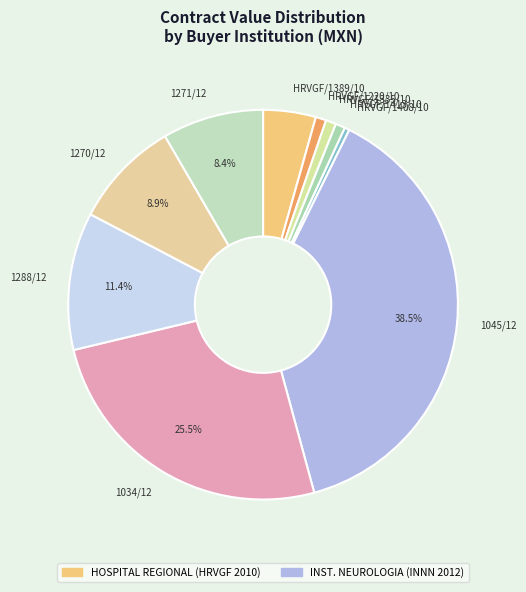

Approximately how many times larger is the value at 1034/12 compared to HRVGF/1389/10?

5.8